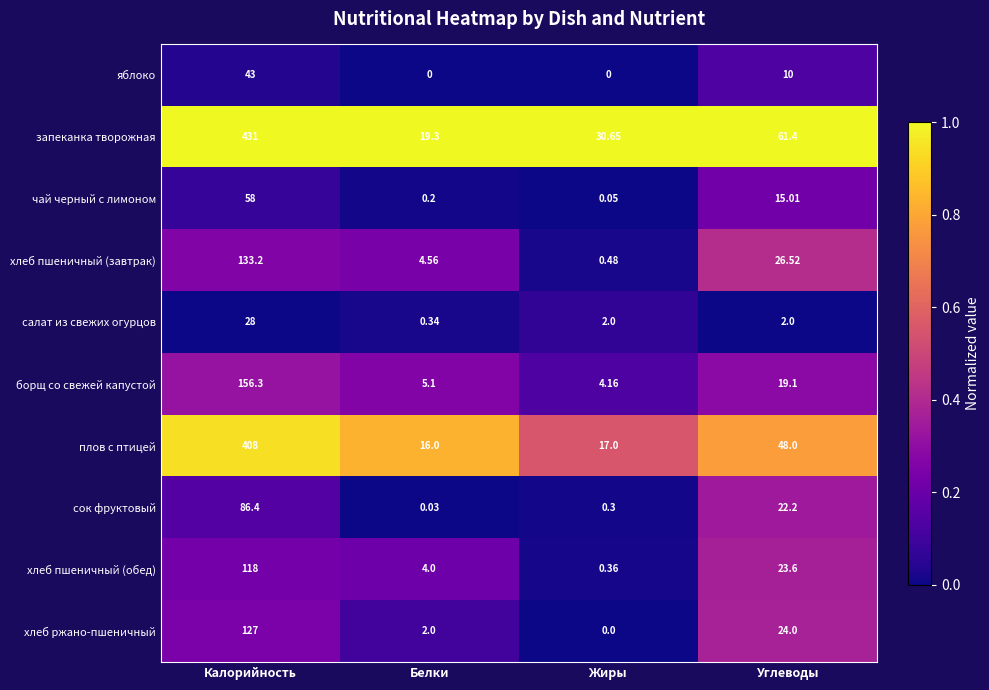

Between Белки and Углеводы, which series saw the biggest shift?

запеканка творожная